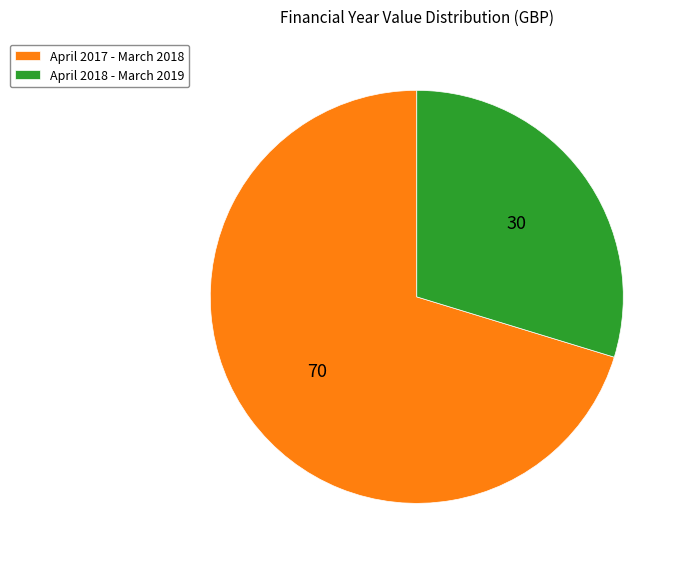

Which slice is the smallest?

April 2018 - March 2019